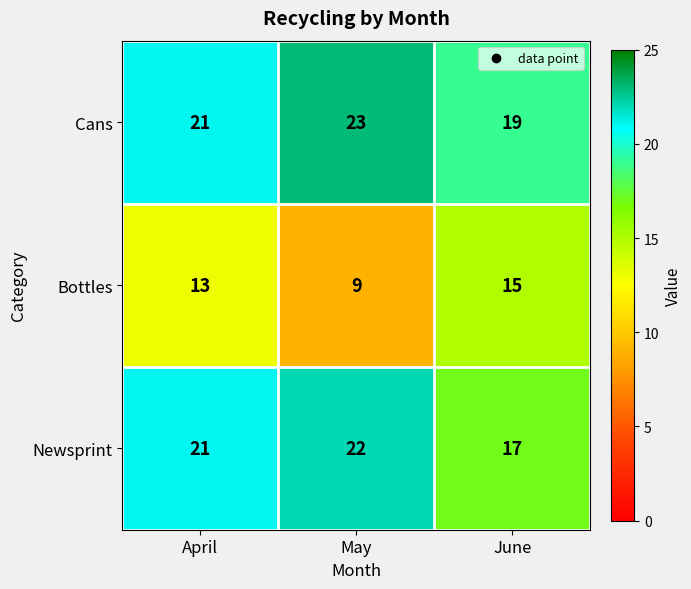

The Cans series shows 23 at May. True or false?

True